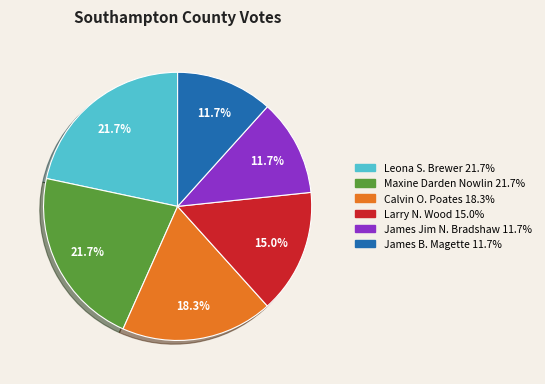

Does James B. Magette represent more than half of the total?

No